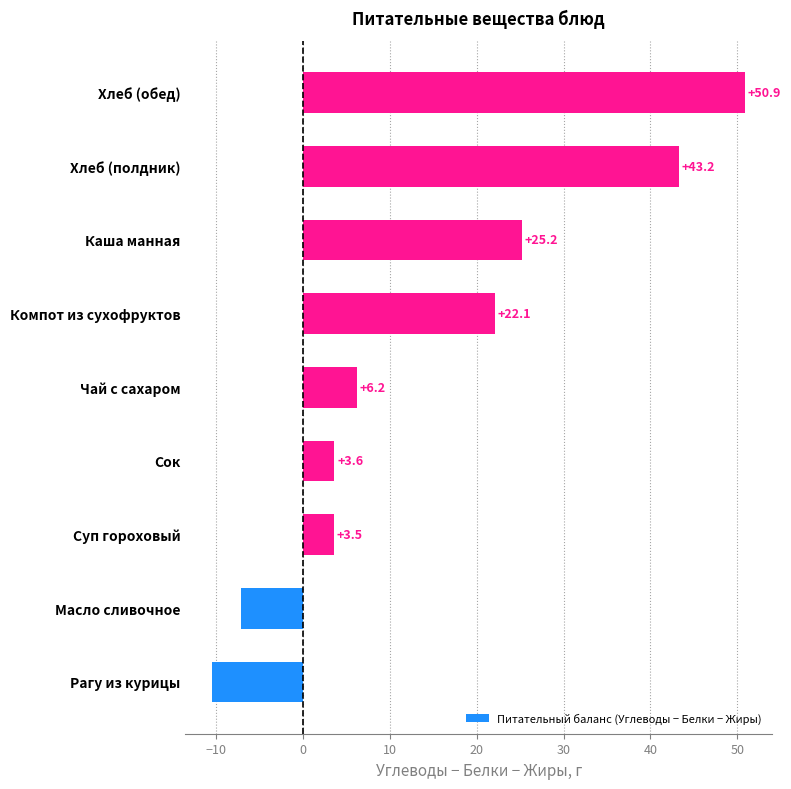

What is the minimum value shown in the chart?

-10.5